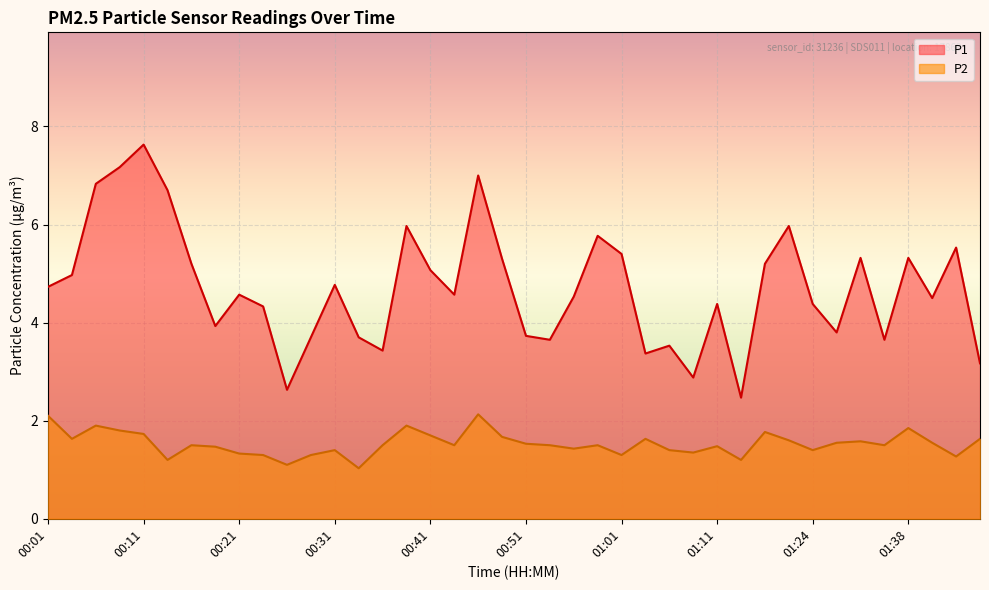

The value of P2 at 01:17 is 0.9. True or false?

False